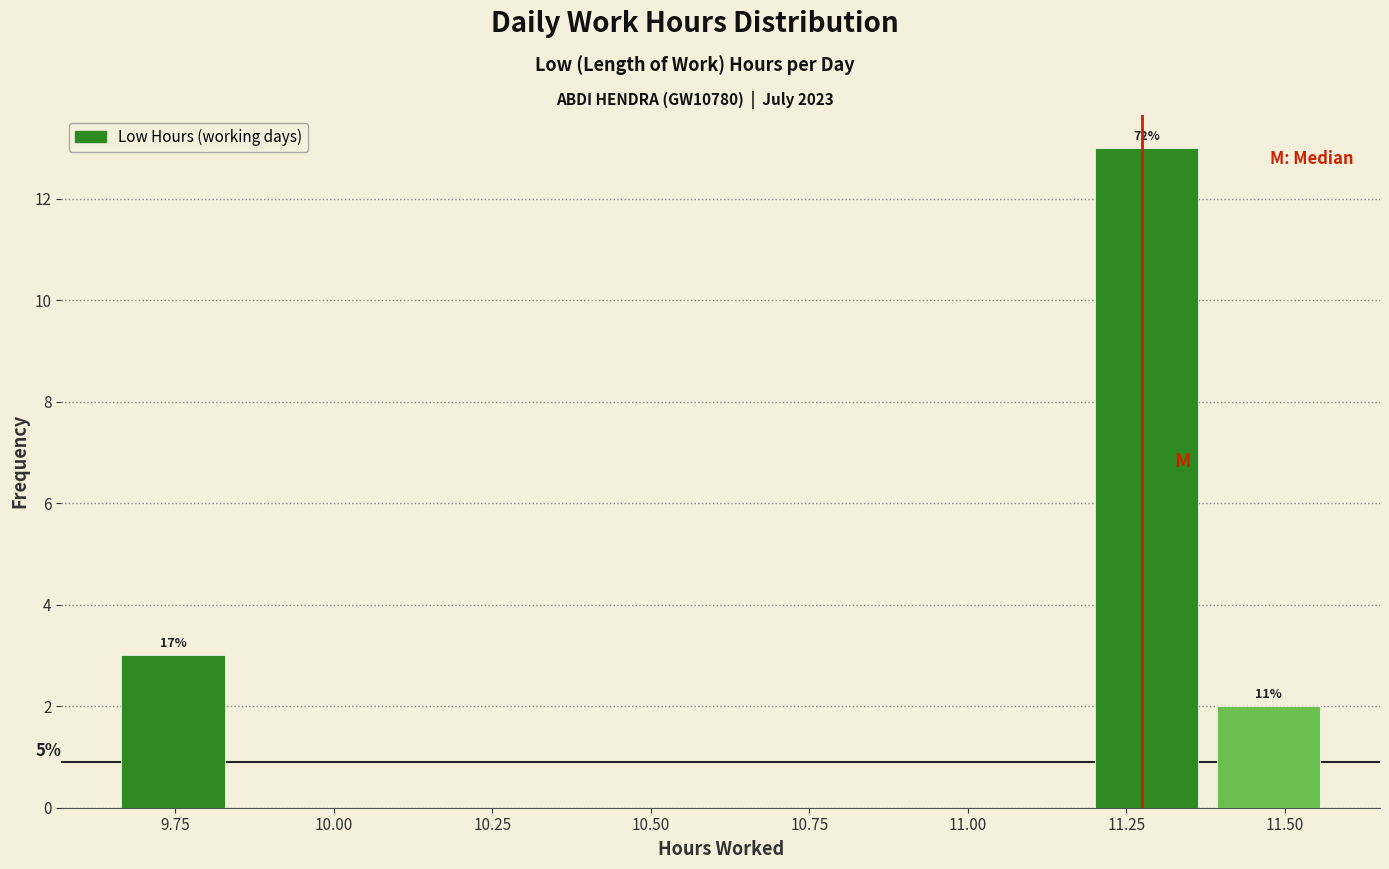

Read against the x-axis, roughly where is the centre of the tallest bar?

11.30